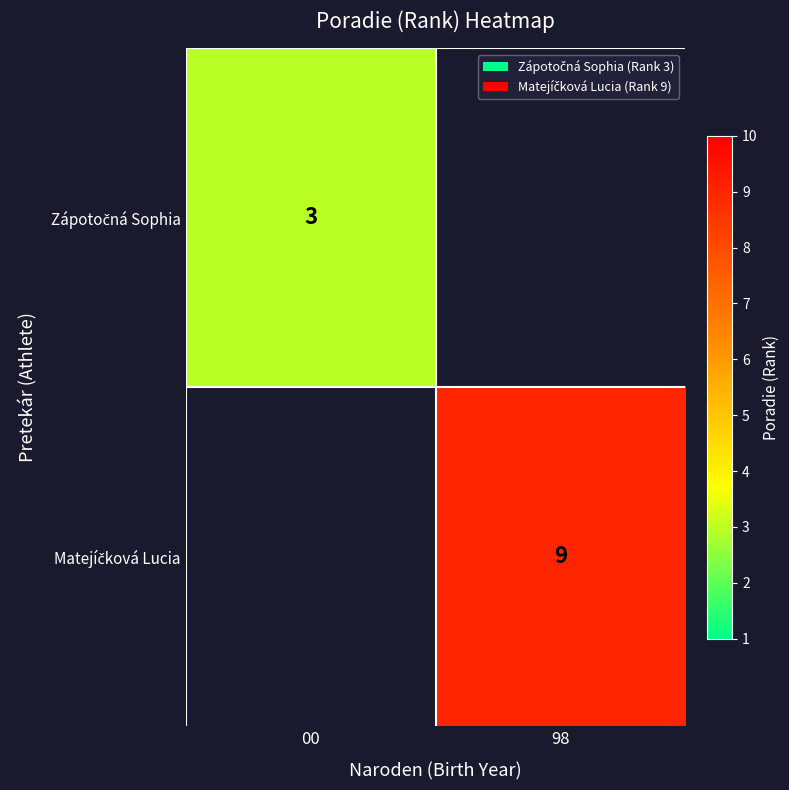

How many series are shown in this chart?

2